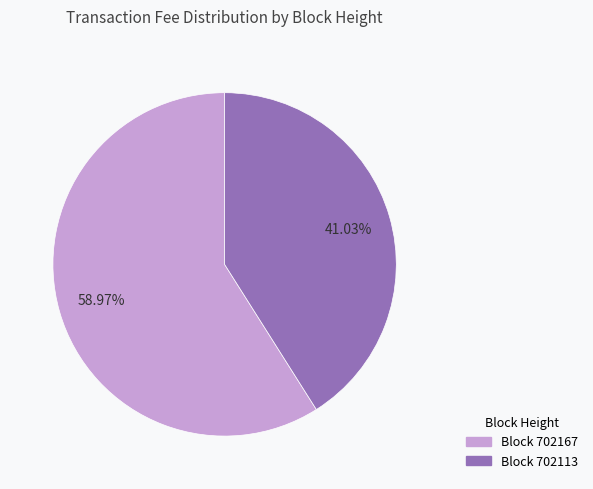

To the nearest percent, what is the difference between the largest and smallest slice percentages?

18%